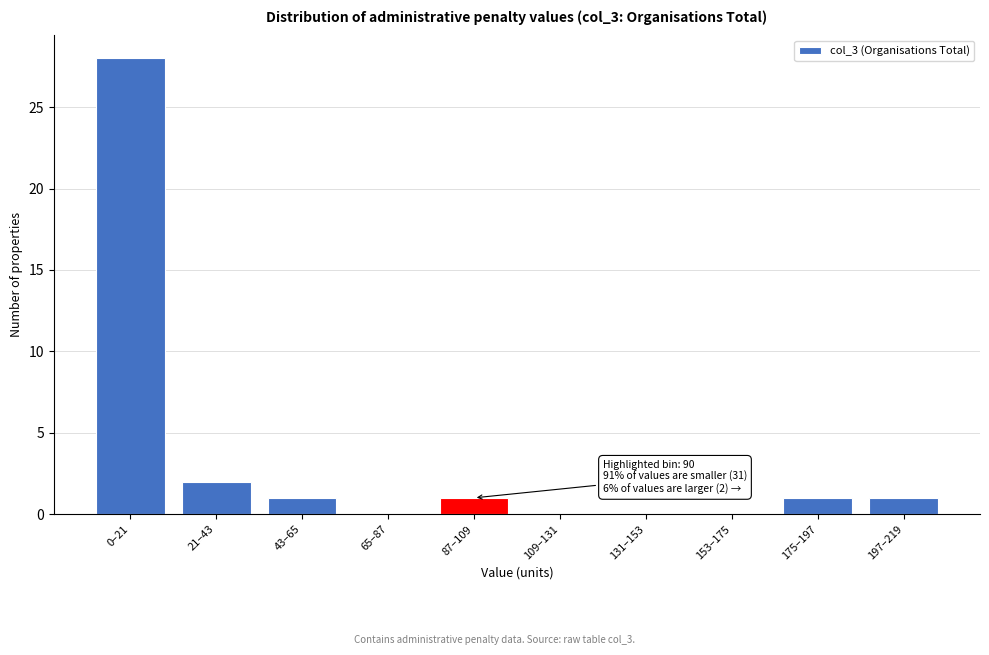

Reading left to right, list all the values displayed in this chart.

0–21=28	21–43=2	43–65=1	65–87=0	87–109=1	109–131=0	131–153=0	153–175=0	175–197=1	197–219=1